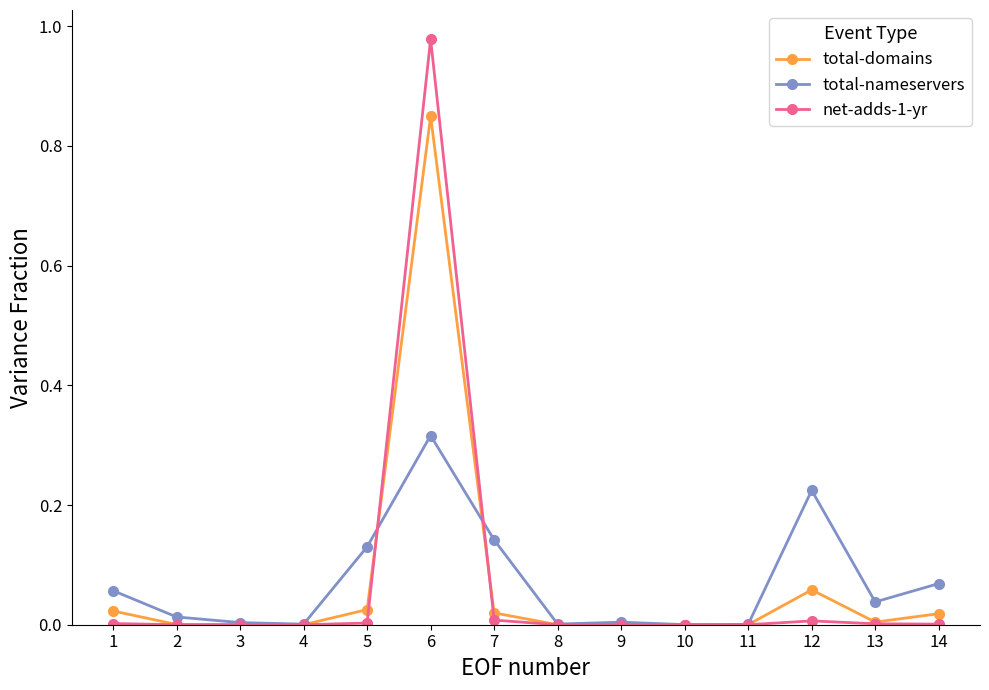

At which category does the chart reach its peak across all series?

6